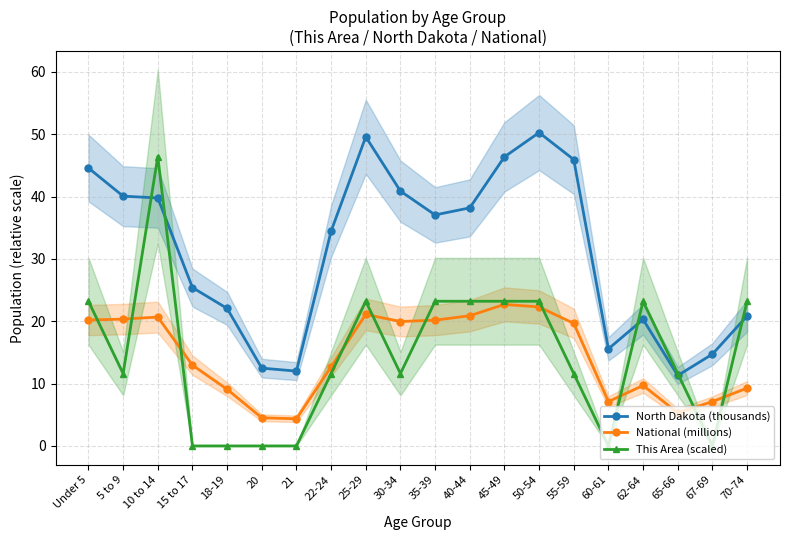

What is the average value of the North Dakota (thousands) series?

31.1